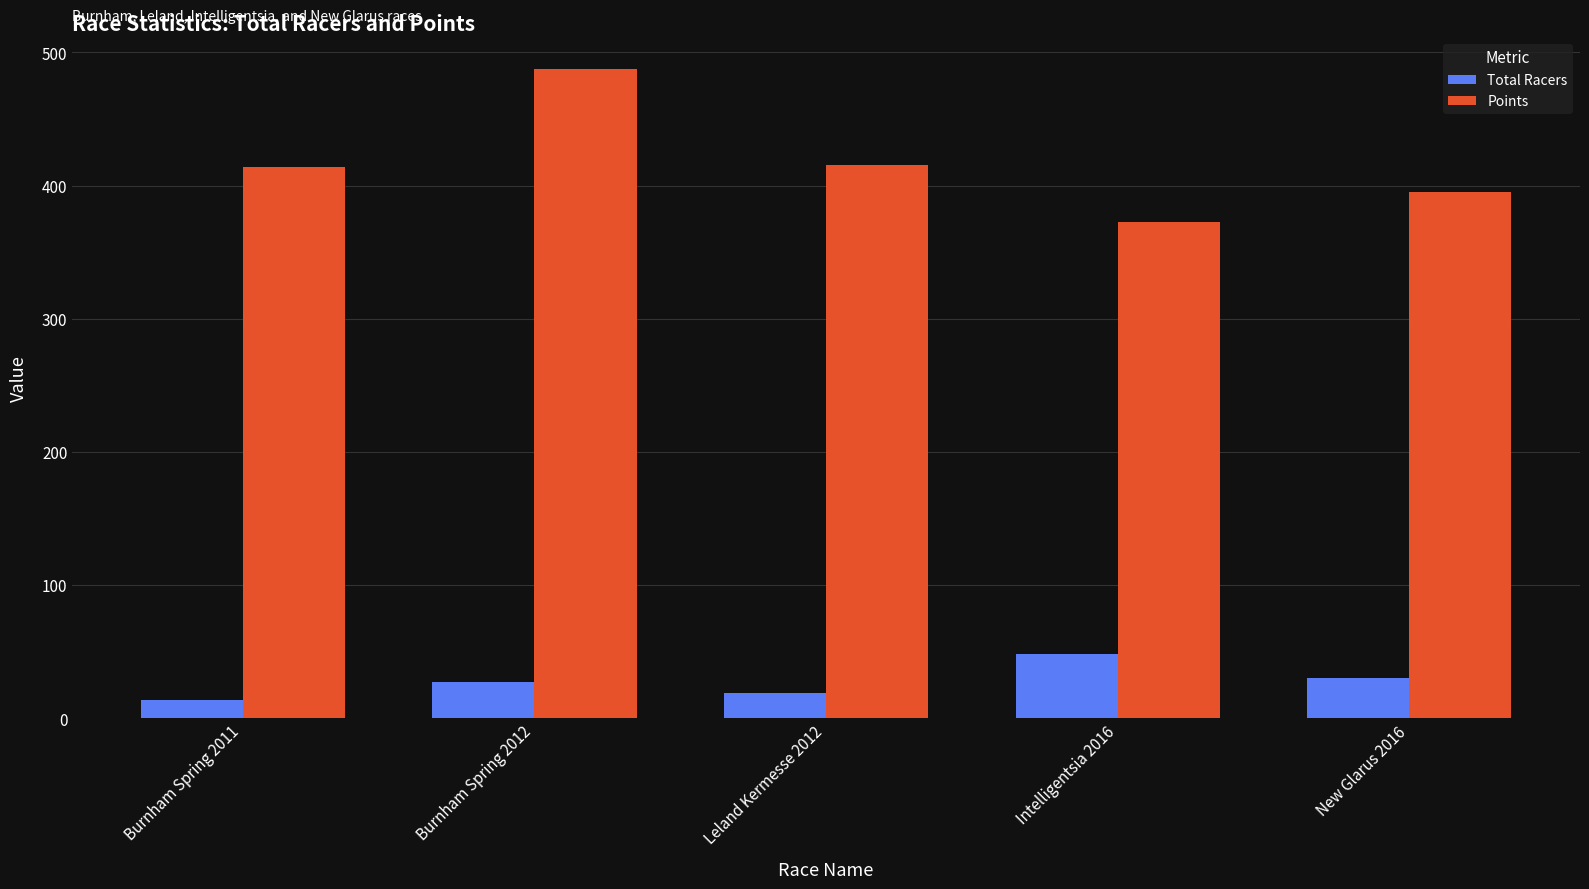

What are all the series names shown in the legend?

Total Racers, Points